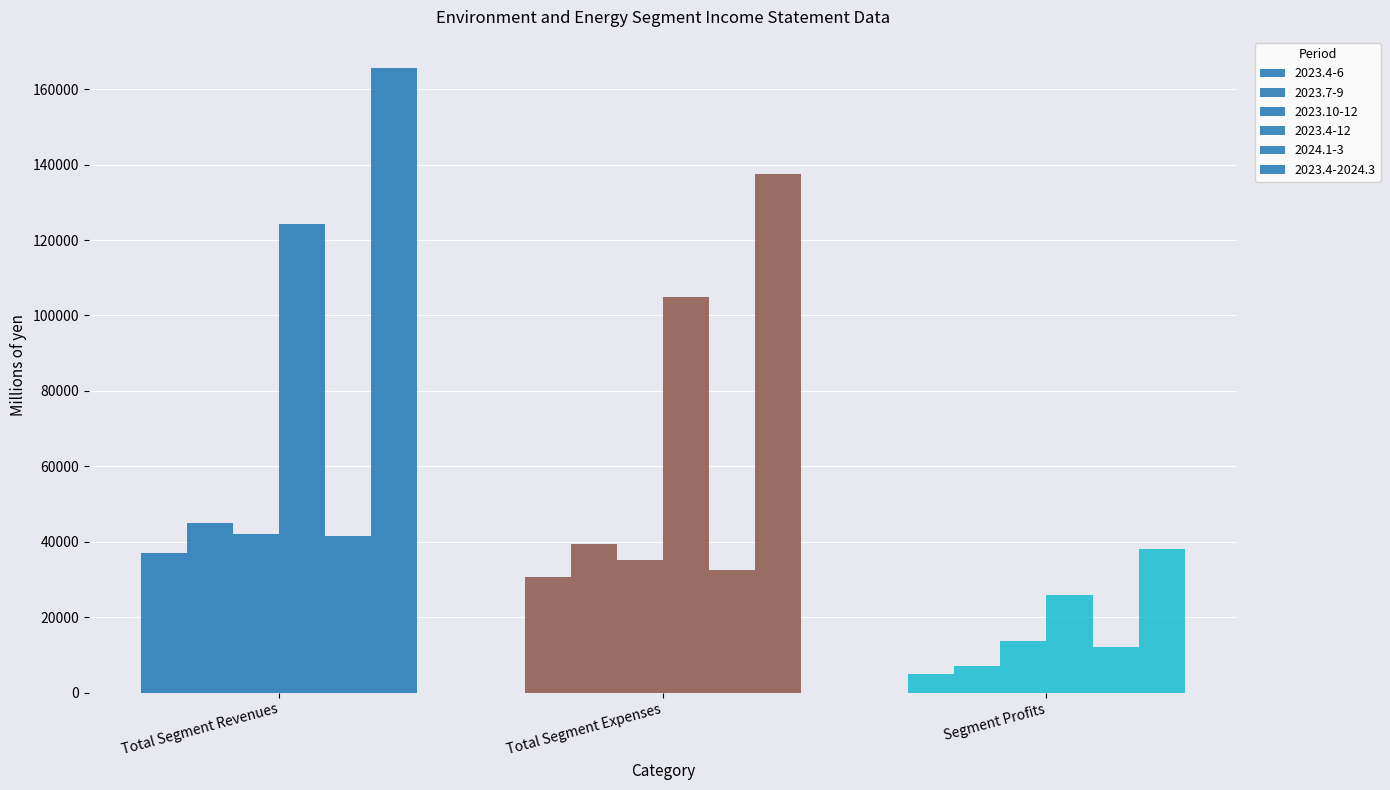

What is the average value of the 2024.1-3 series?

28753